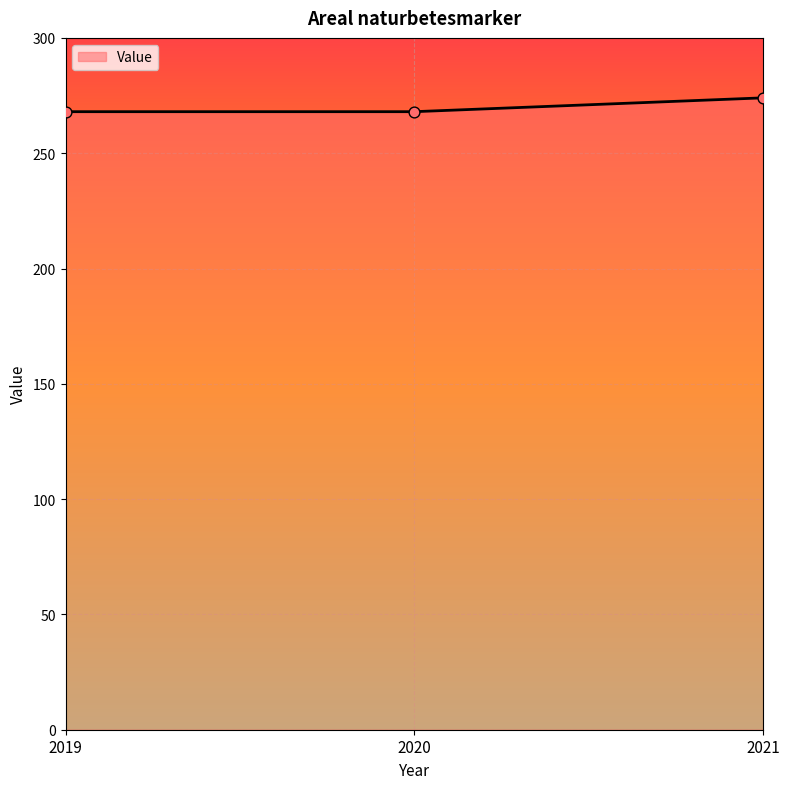

What is the change in value from 2020 to 2021?

+6